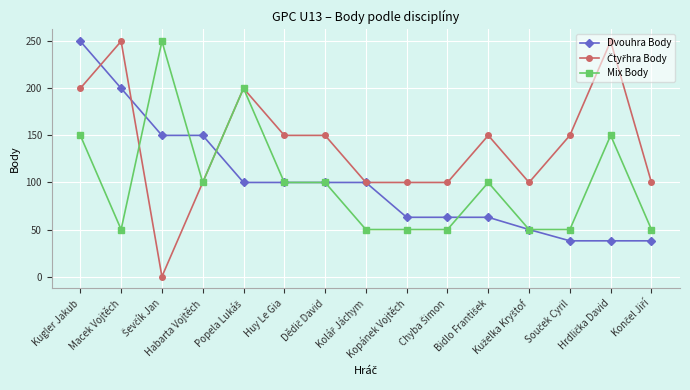

What is the greatest value displayed?

250